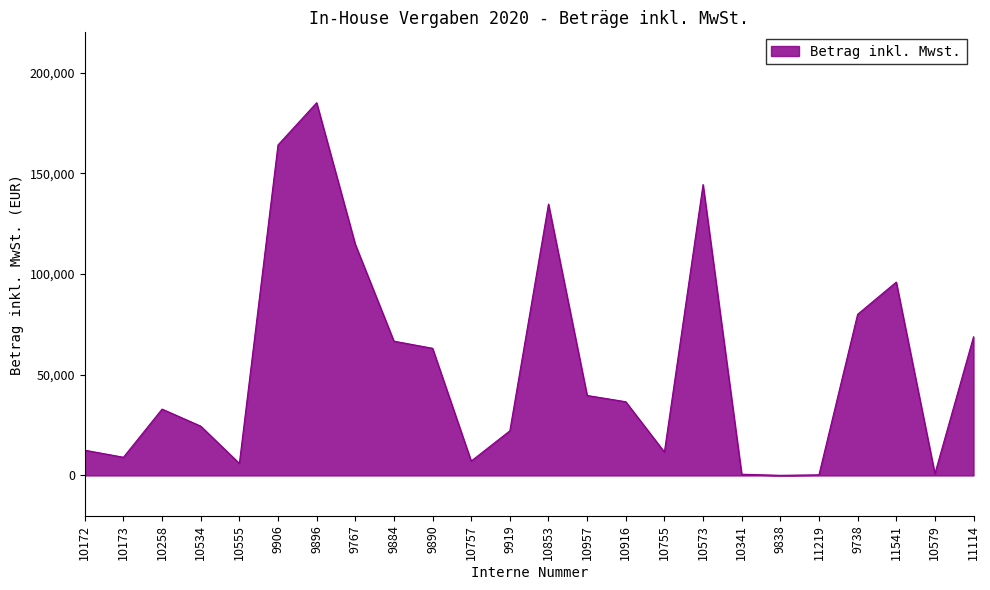

What is the difference between the maximum and minimum values?

184995.8